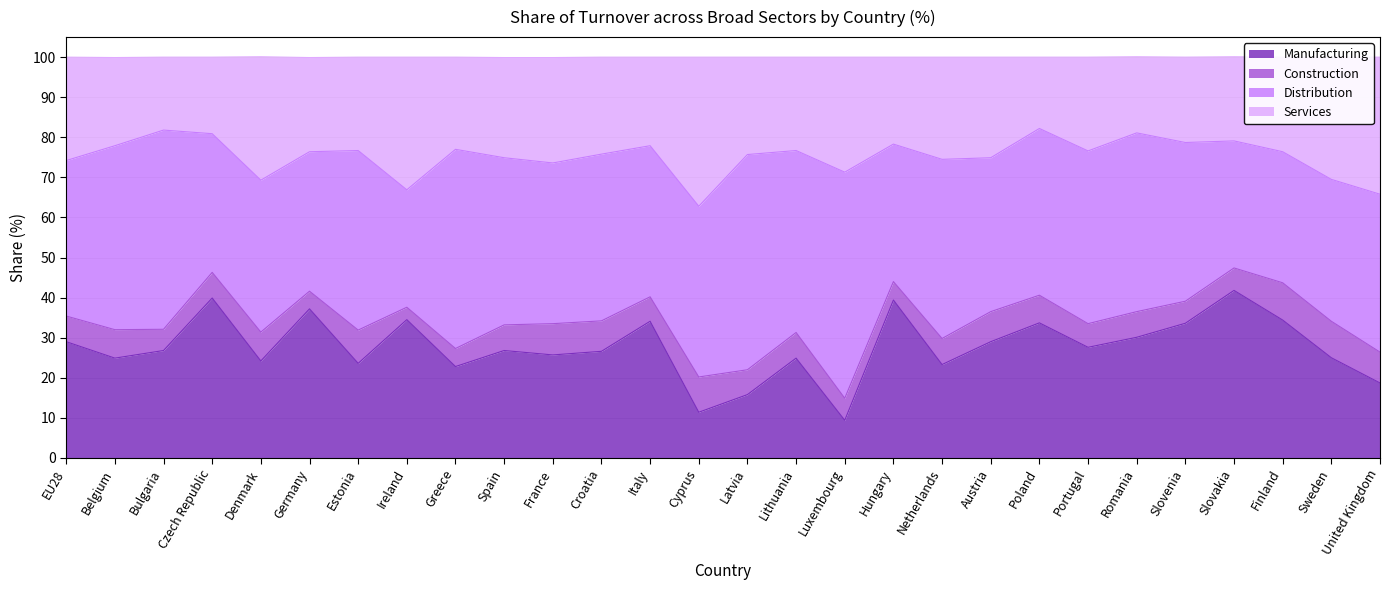

At which category is the sum across all series the highest?

Slovakia